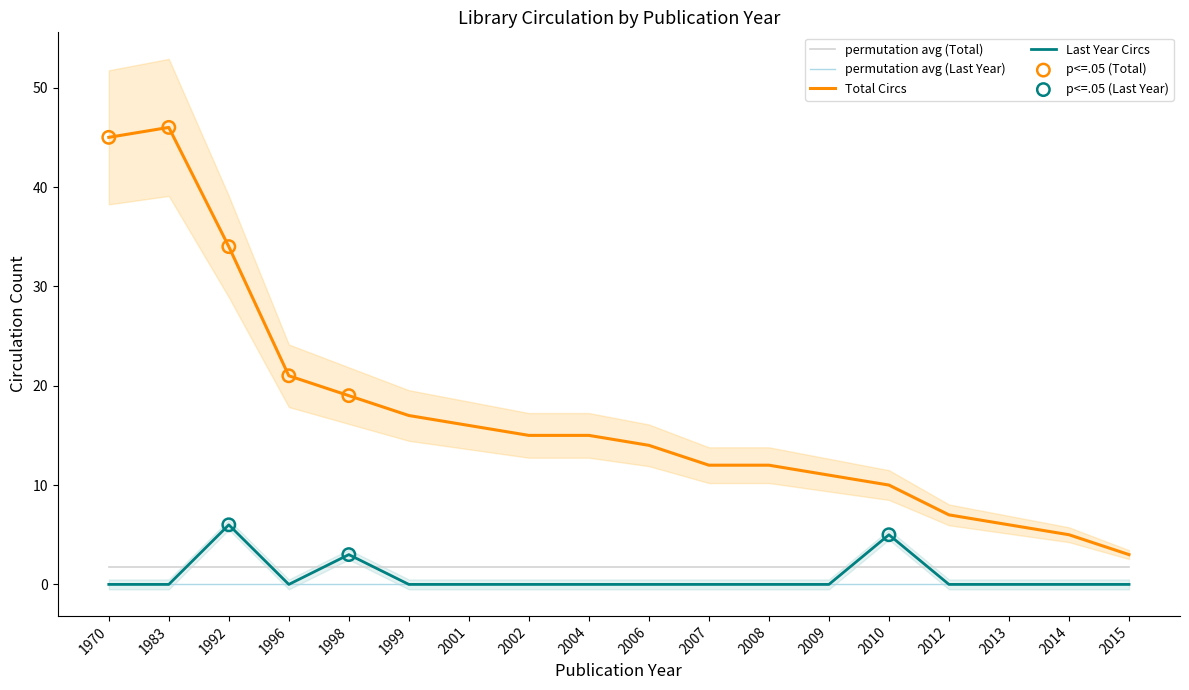

Which series has the largest total across all categories?

Total Circs